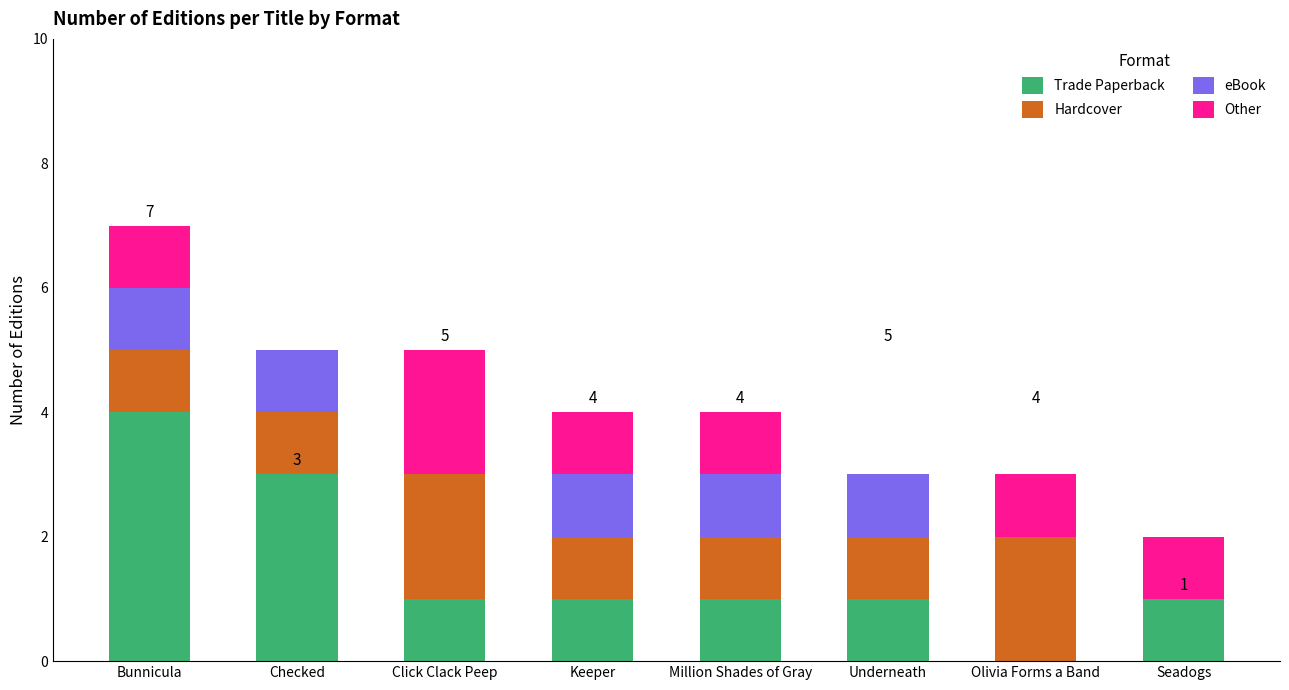

What is the highest value of the Trade Paperback series?

4